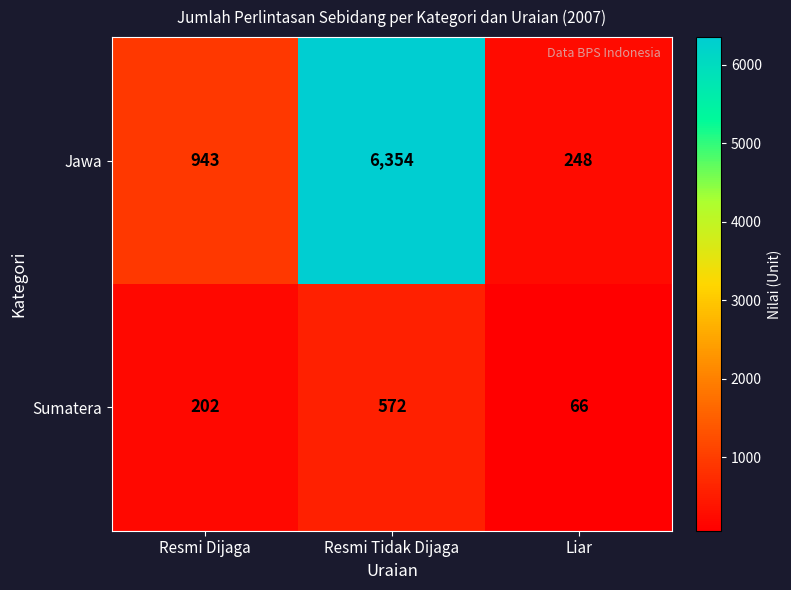

What is the sum of all Jawa values?

7545